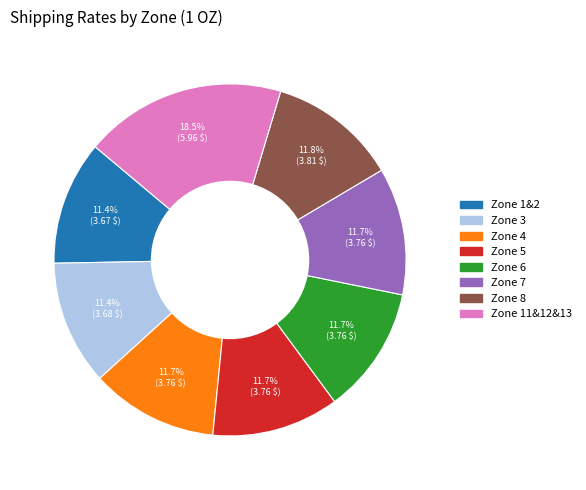

How much of the chart is everything except Zone 3?

88.6%